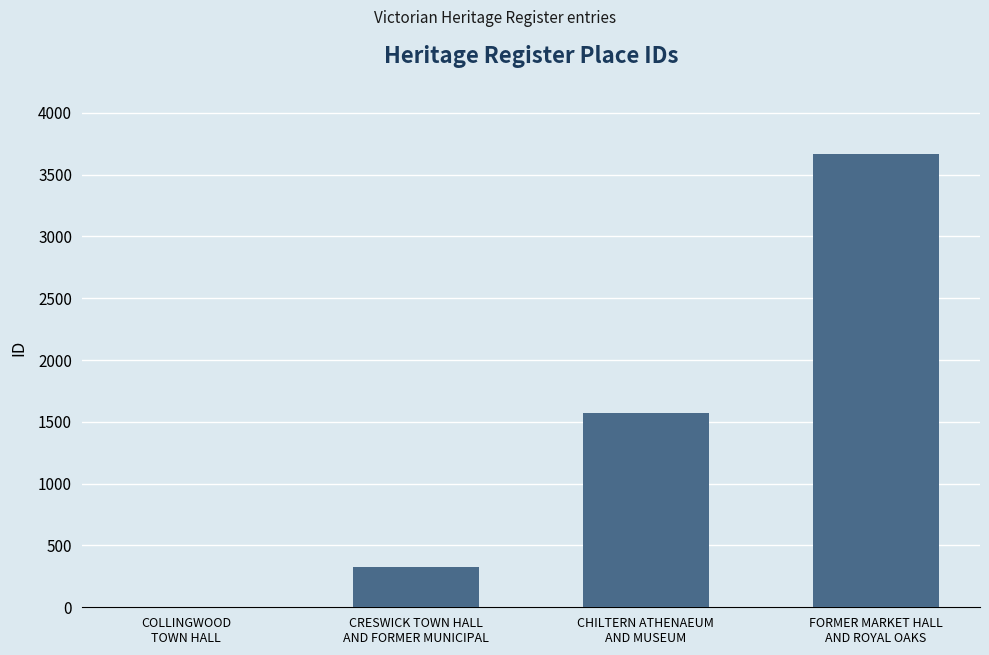

The value at CHILTERN ATHENAEUM
AND MUSEUM is 2272. True or false?

False